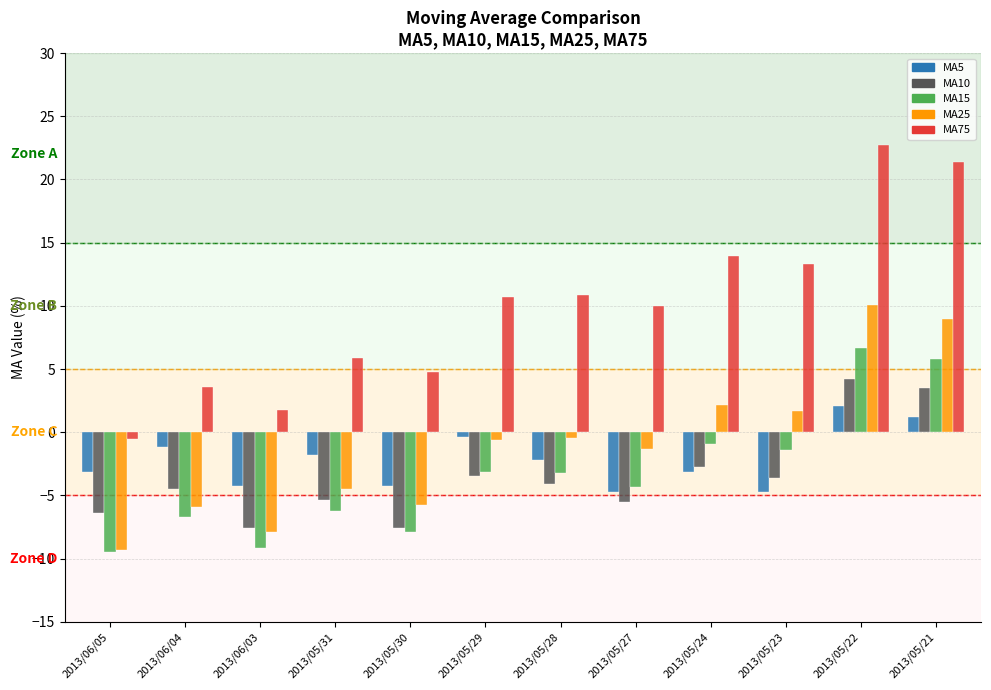

Is it true that MA10 equals -7.6 at 2013/06/03?

True